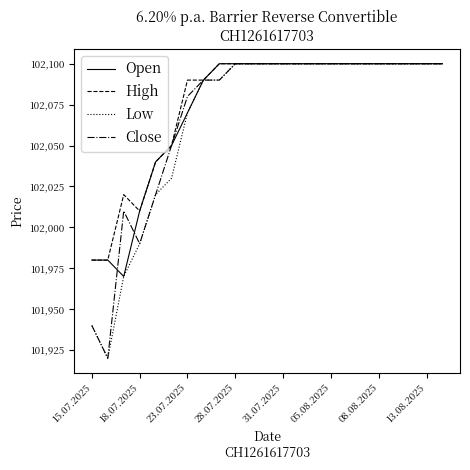

Reading left to right, extract all data points from this chart.

Open: 101980	101980	101970	102010	102040	102050	102070	102090	102100	102100	102100	102100	102100	102100	102100	102100	102100	102100	102100	102100	102100	102100	102100
High: 101980	101980	102020	102010	102040	102050	102090	102090	102100	102100	102100	102100	102100	102100	102100	102100	102100	102100	102100	102100	102100	102100	102100
Low: 101940	101920	101970	101990	102020	102030	102070	102090	102090	102100	102100	102100	102100	102100	102100	102100	102100	102100	102100	102100	102100	102100	102100
Close: 101940	101920	102010	101990	102020	102050	102080	102090	102090	102100	102100	102100	102100	102100	102100	102100	102100	102100	102100	102100	102100	102100	102100